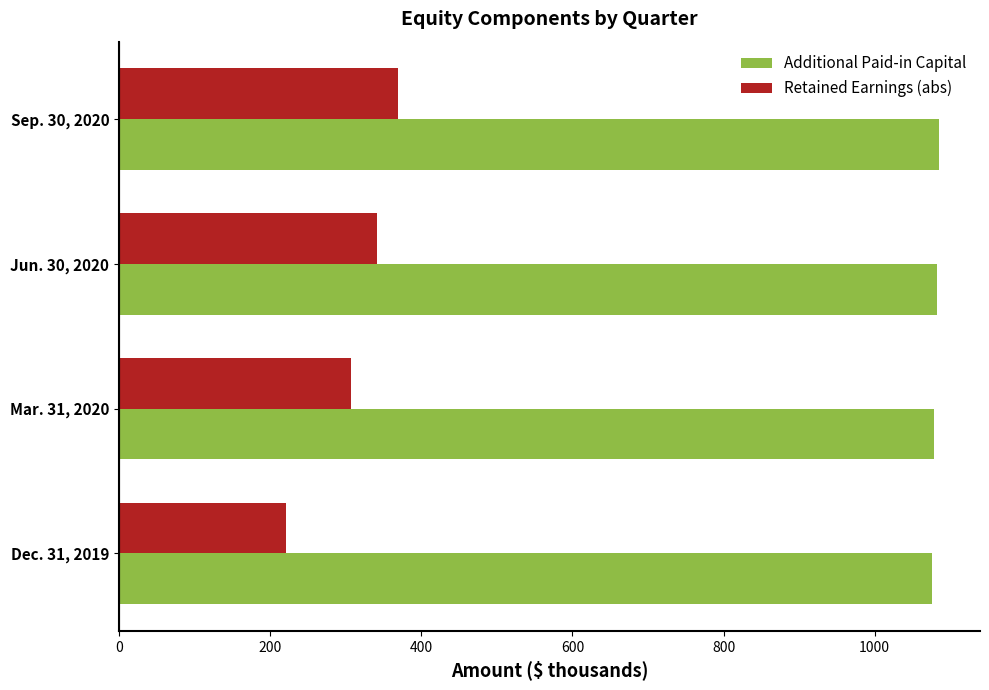

What is the difference between the maximum and second lowest values in the Retained Earnings (abs) series?

62.0